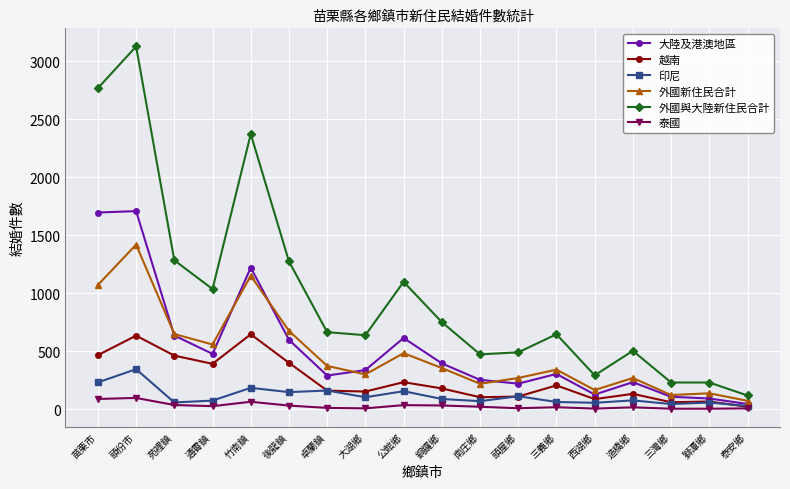

What is the sum of the 越南 values at 通霄鎮 and 頭屋鄉?

502